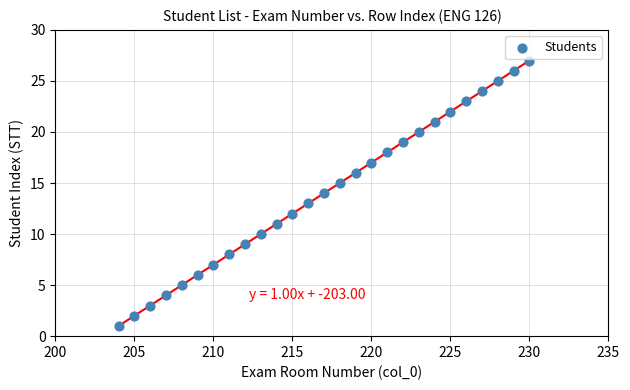

What is the range of Y values (max minus min)?

26